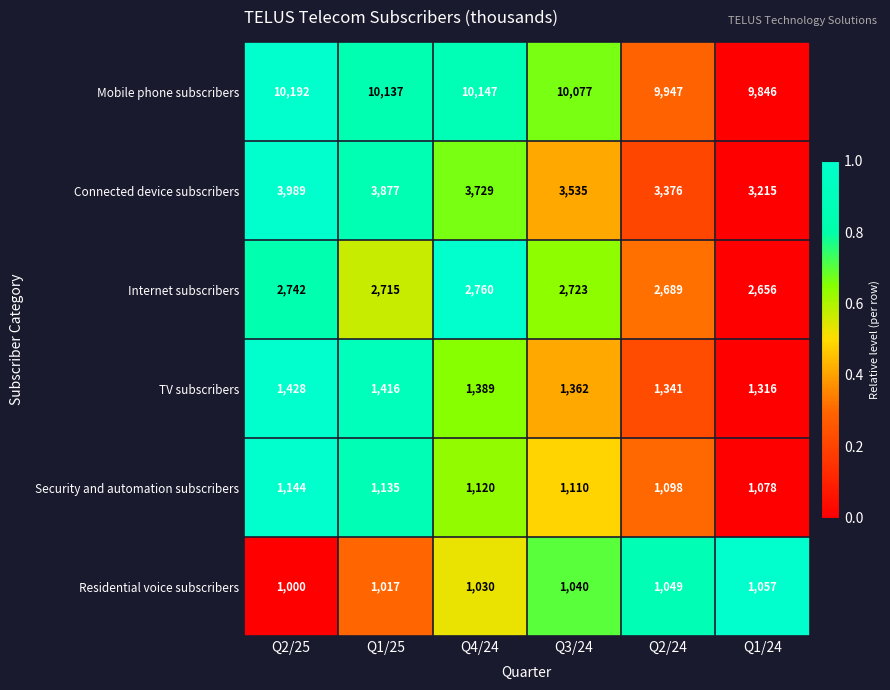

Which category has the lowest value across all series?

Q2/25